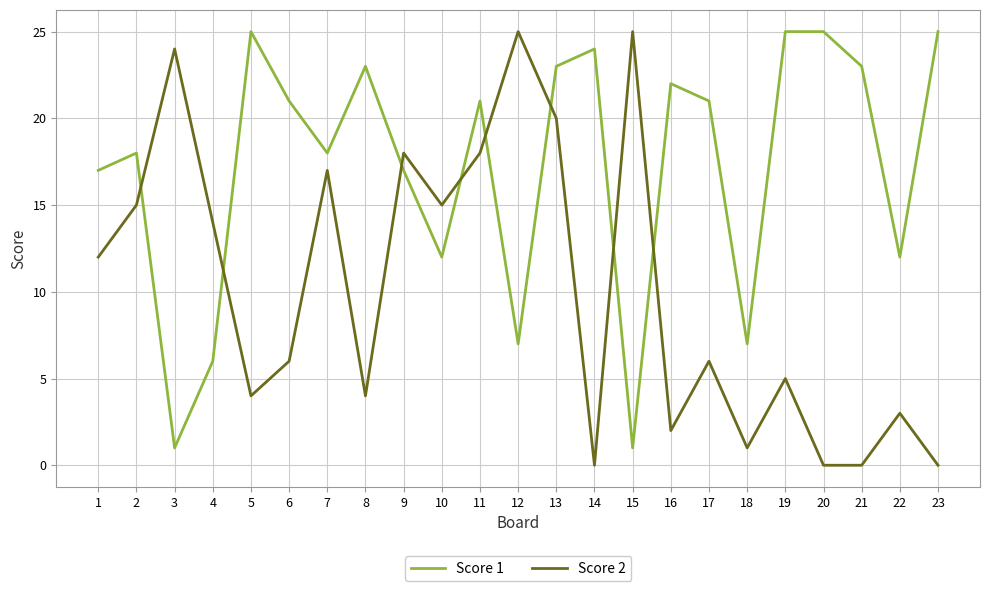

At 11, list the series in order from largest to smallest.

Score 1, Score 2